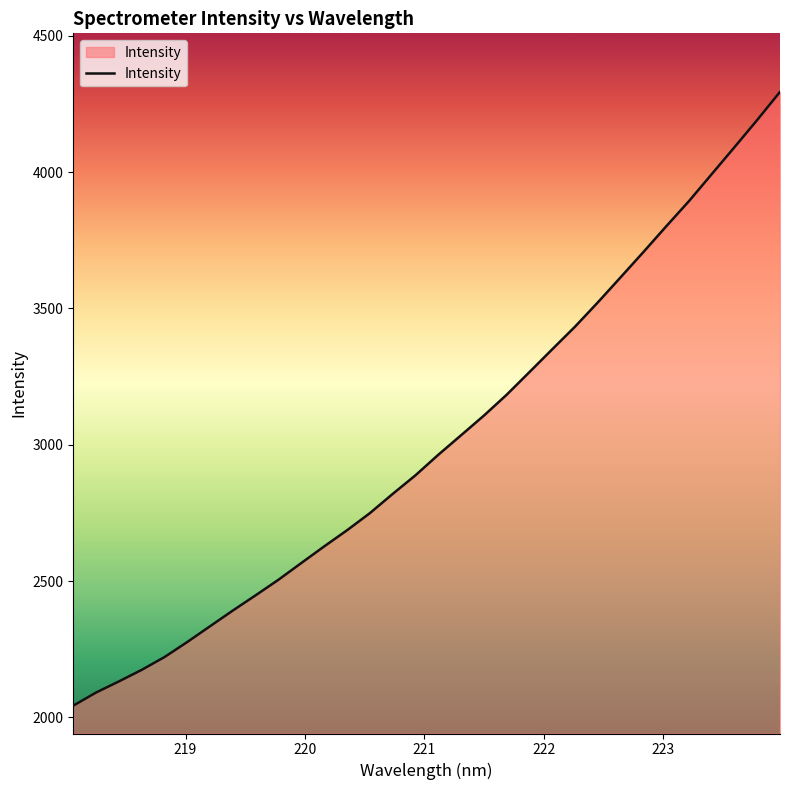

What is the maximum value shown in the chart?

4294.3